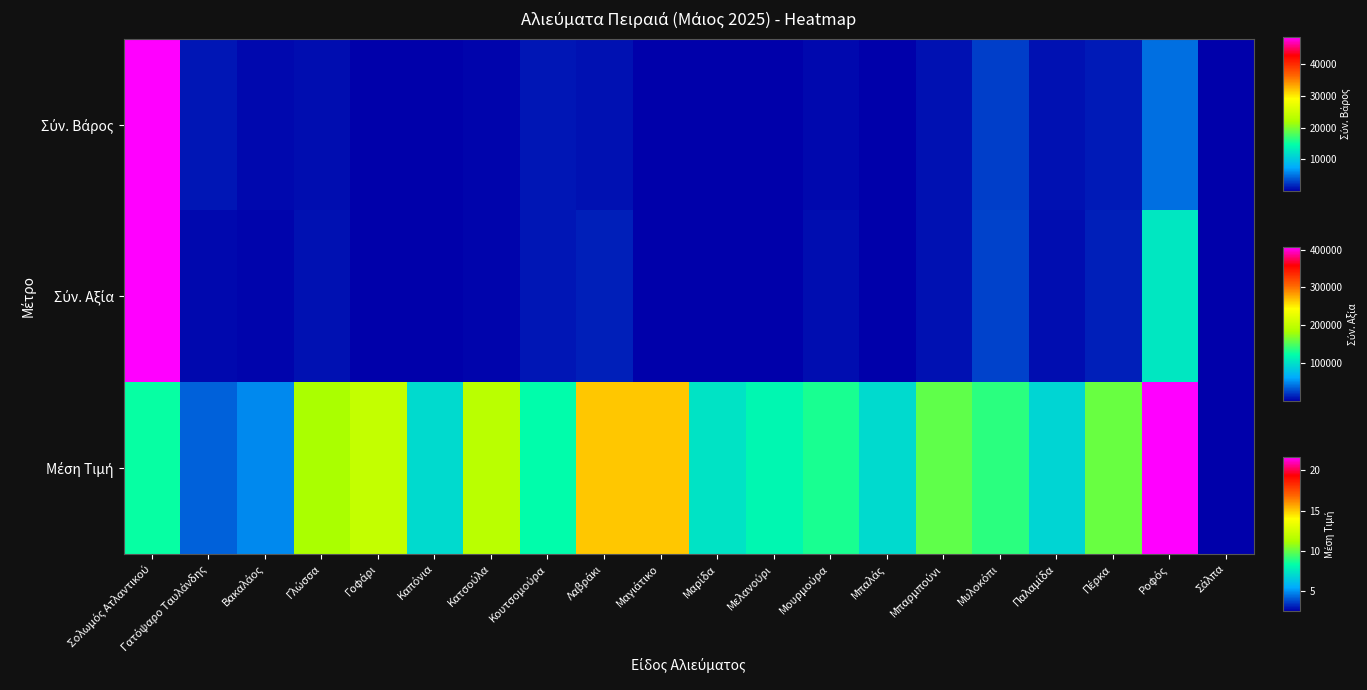

Count the number of categories in the chart.

20